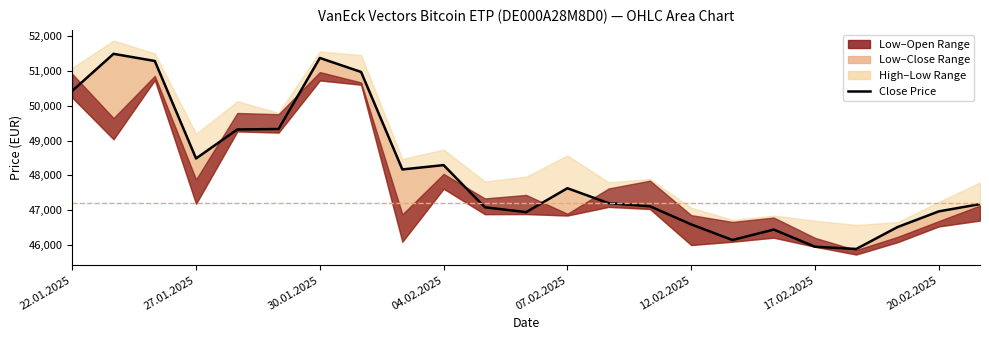

The chart shows a value of 45891 at 19. True or false?

True